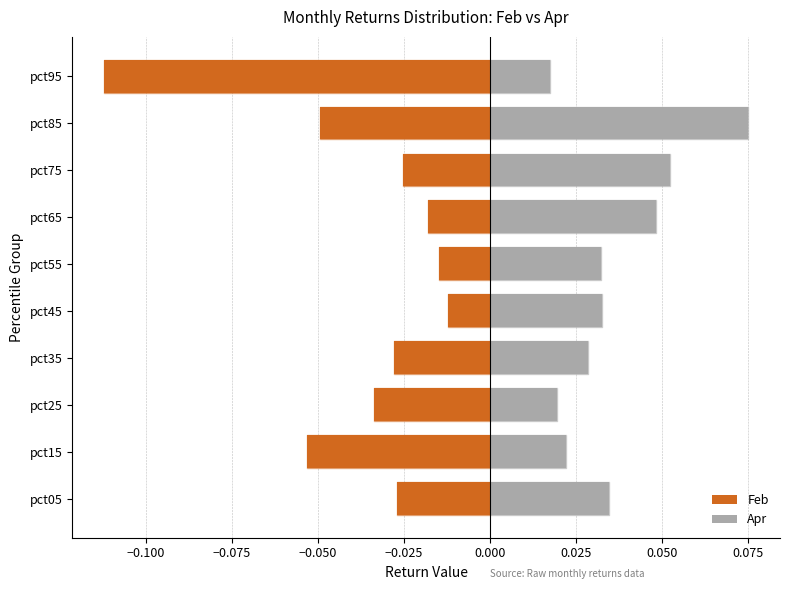

Which has a higher value, pct65 or pct35?

pct65